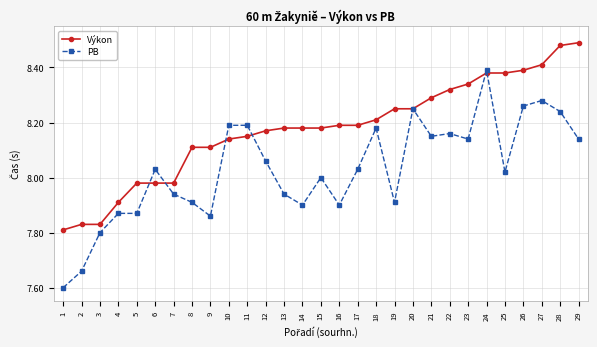

True or false: PB has more than 2 interior local peaks.

True